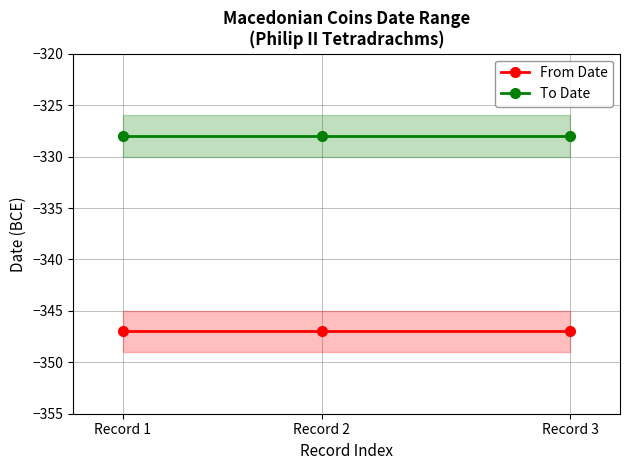

Which series changed the most between Record 1 and Record 2?

From Date